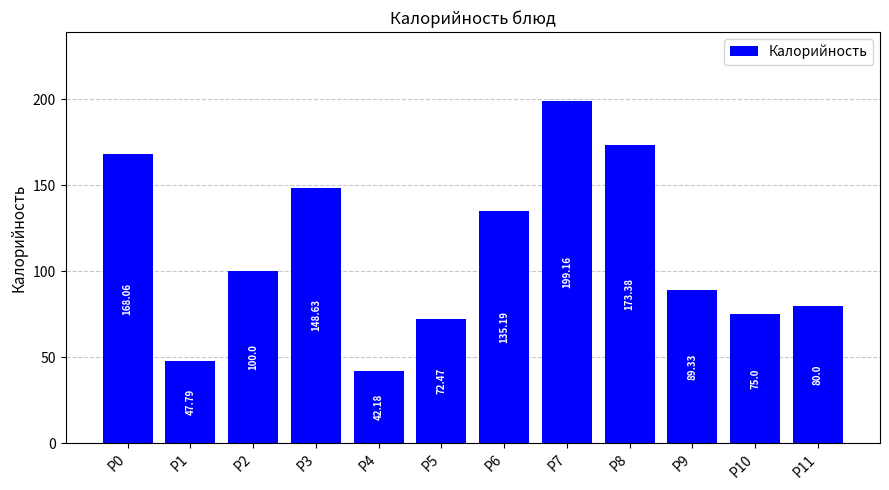

Which category has the highest value across all series?

P7